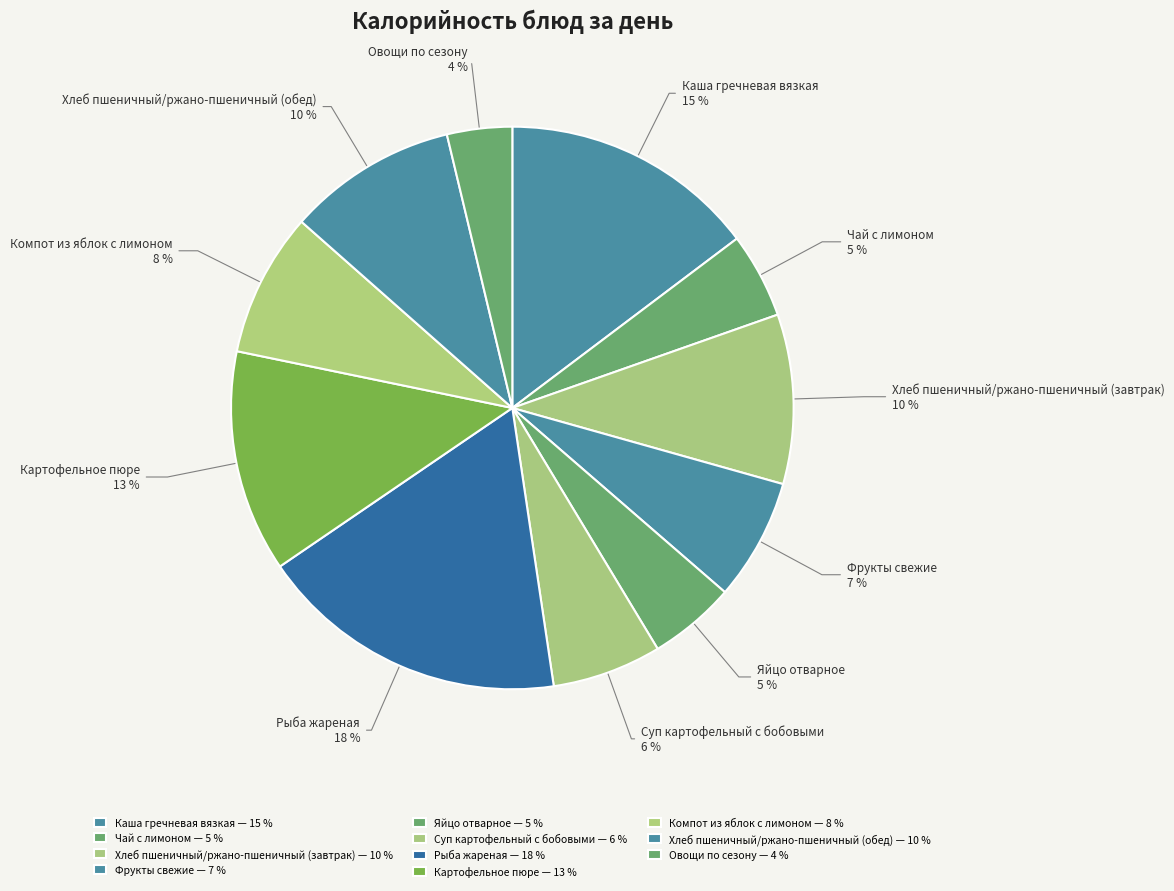

To the nearest percent, what is the average slice percentage?

9%